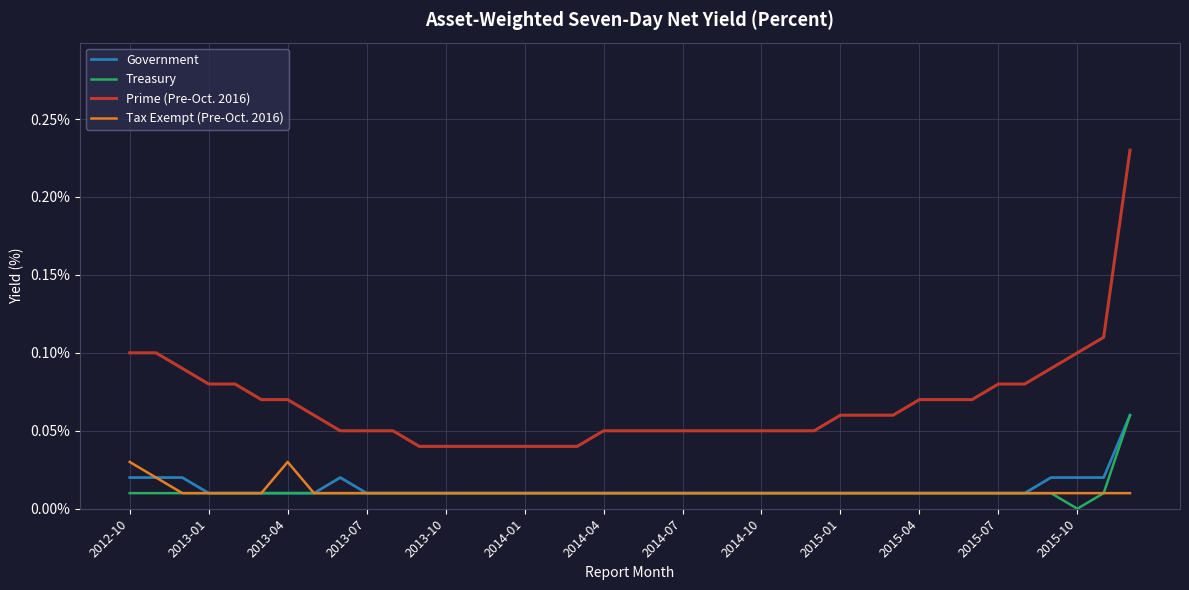

Is this an area chart (filled region under the line)?

No